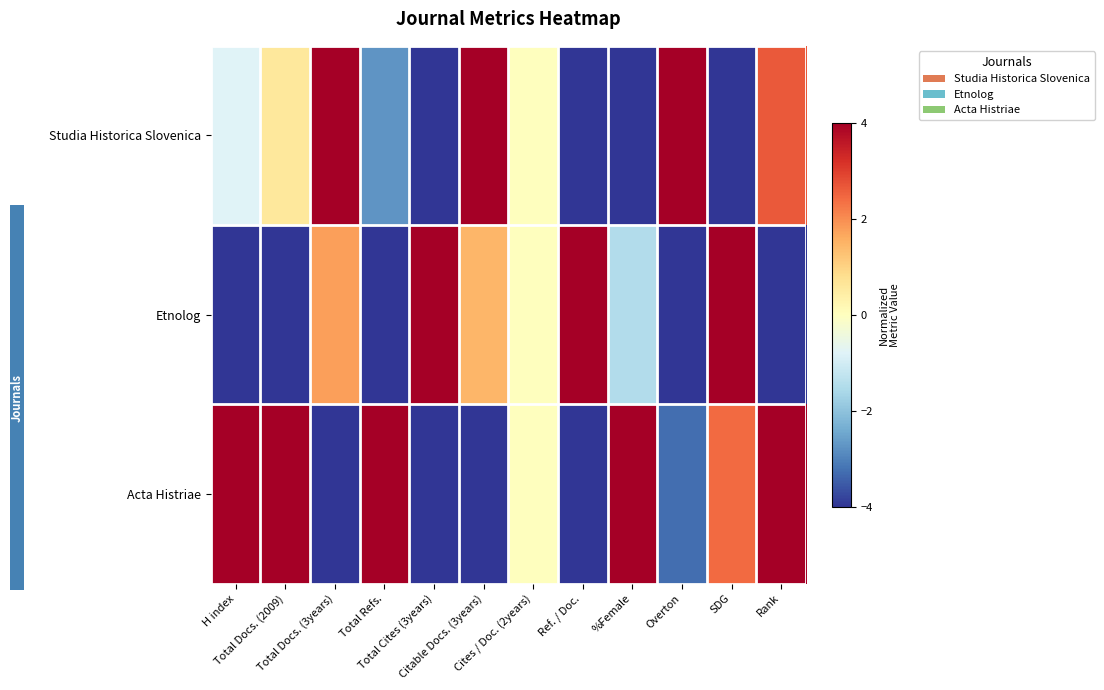

Rank the series at H index from lowest to highest value.

Etnolog, Studia Historica Slovenica, Acta Histriae